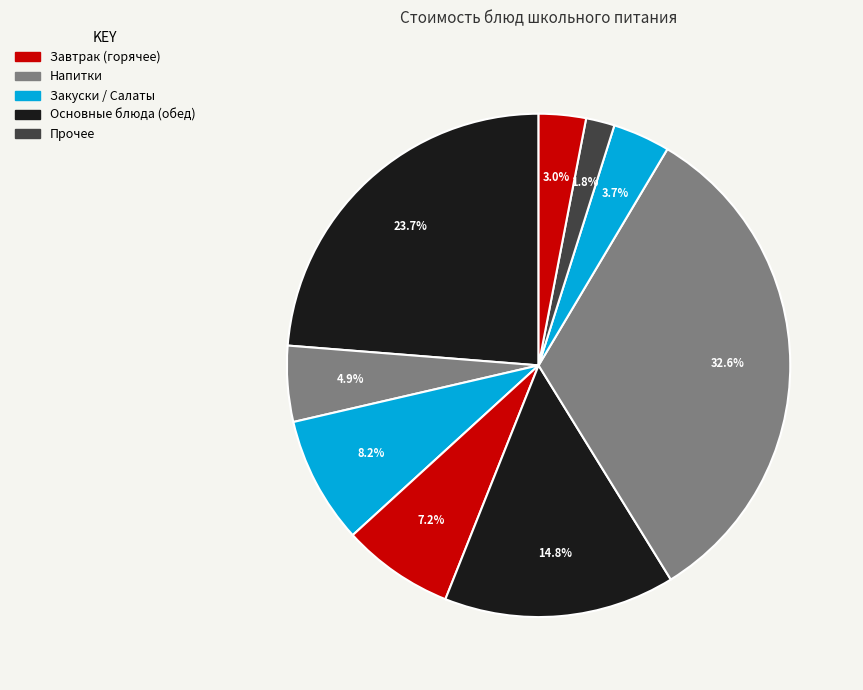

Count the number of slices in the pie.

9